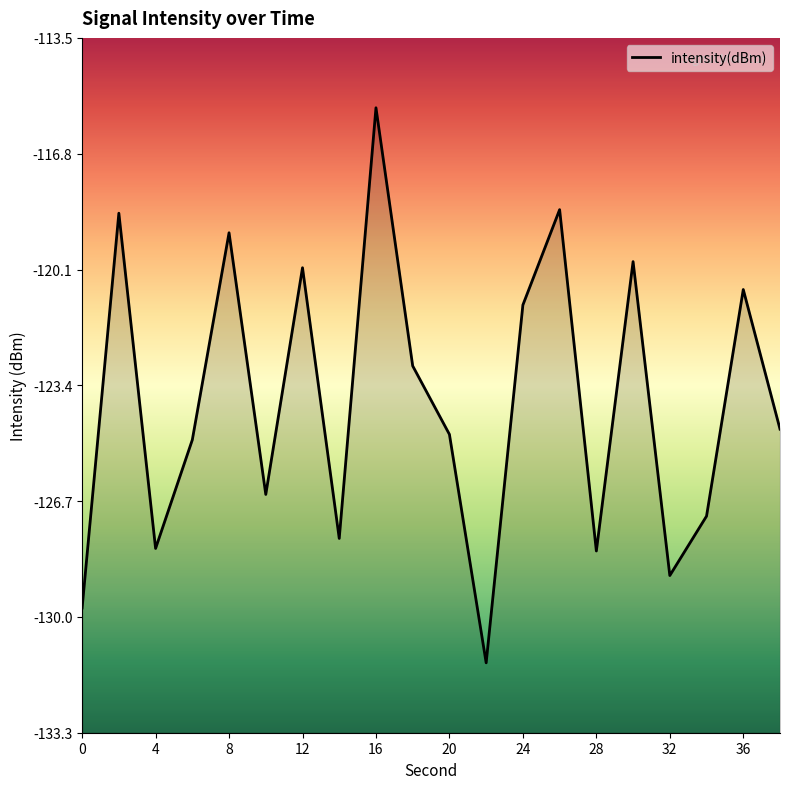

How many lines are shown in the chart?

1